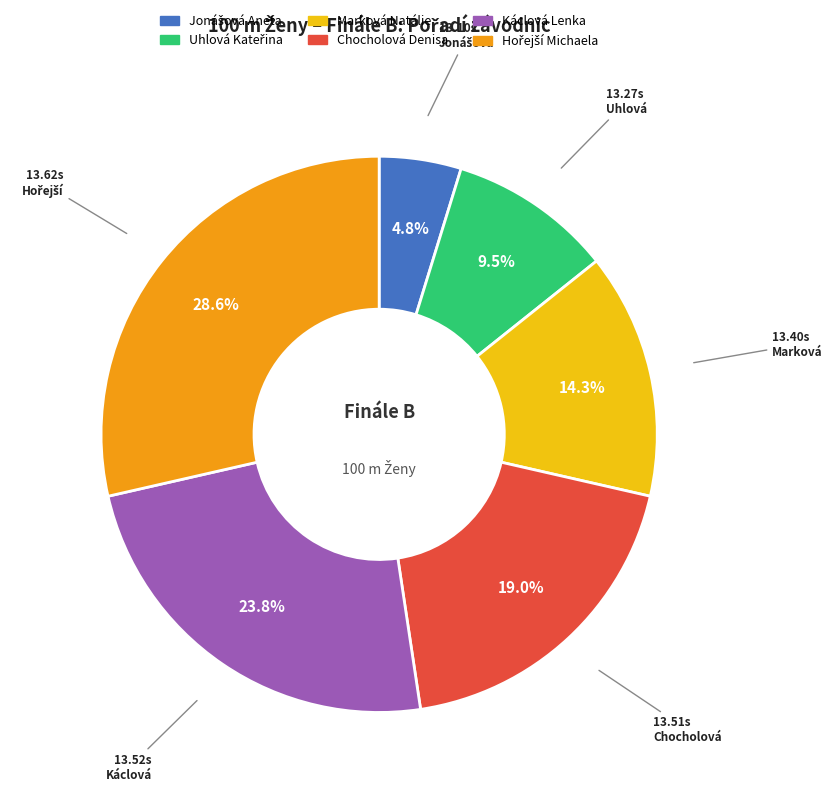

Does Chocholová Denisa represent more than half of the total?

No